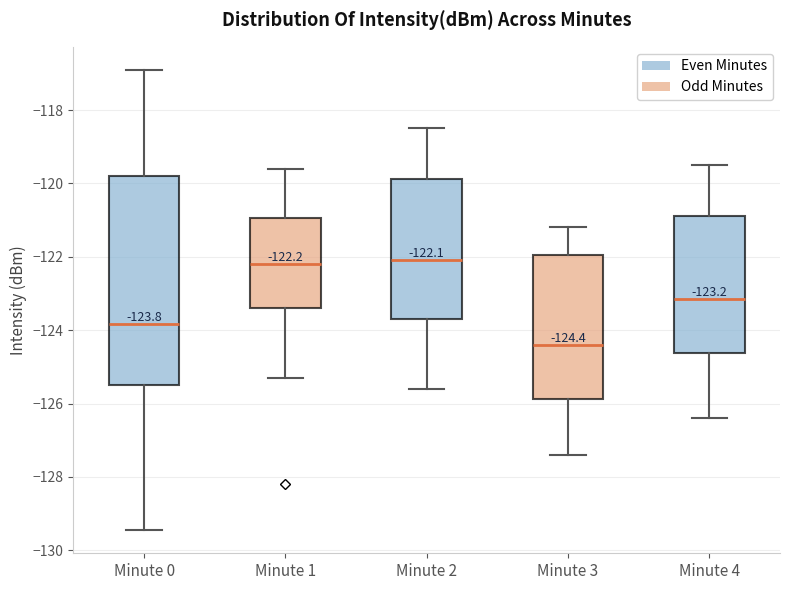

Comparing the boxes themselves (not the whiskers), which one is the tallest?

Minute 0